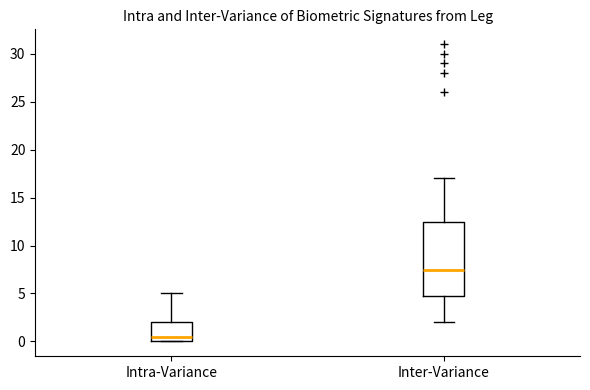

Reading left to right, read every box against the y-axis: the position of its median line, the range the box covers, and the ends of its whiskers. The values are not printed on the chart, so give them approximately, as read against the axis.

Intra-Variance: median 0.5, box 0.0 to 2.0, whiskers 0.0 to 5.0
Inter-Variance: median 7.5, box 5.0 to 12.5, whiskers 2.0 to 17.0